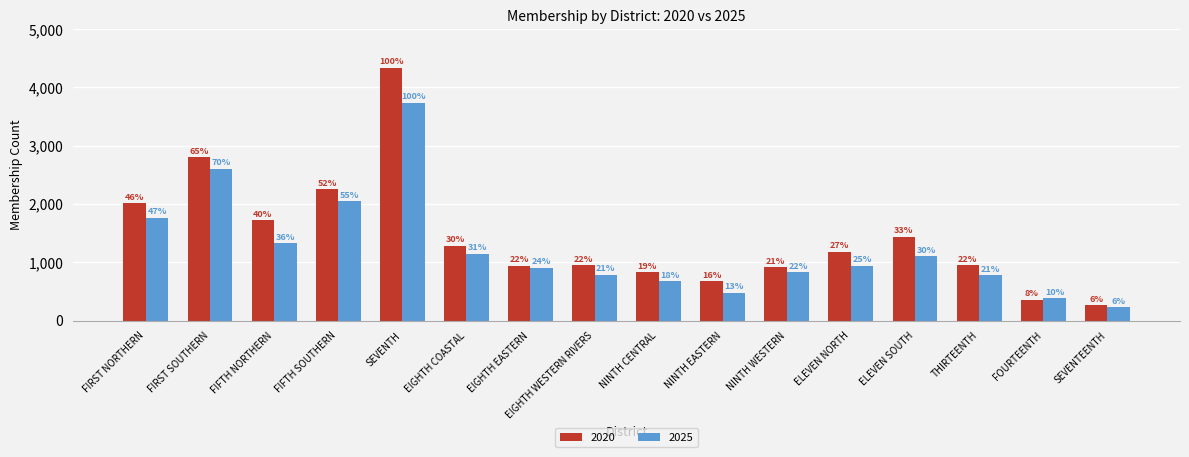

Does the chart contain stacked bars?

No